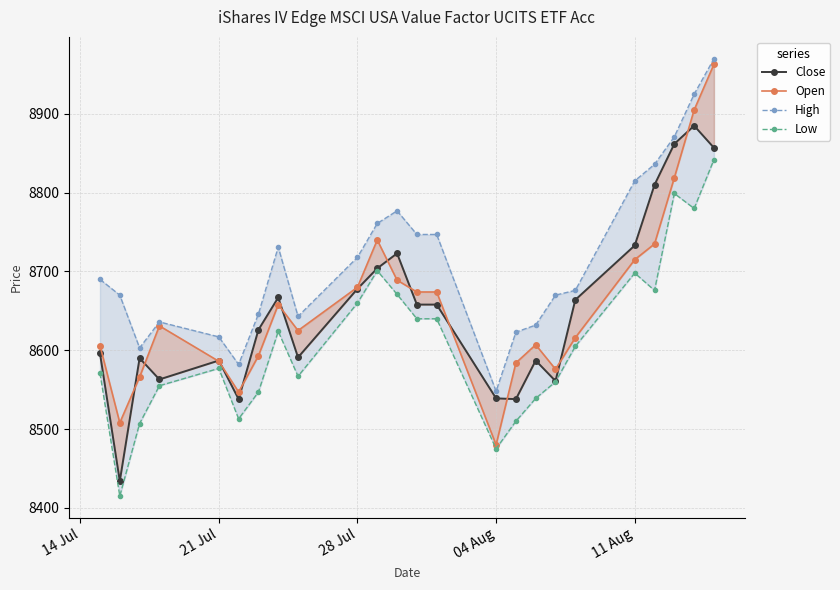

Which series has the largest total across all categories?

High